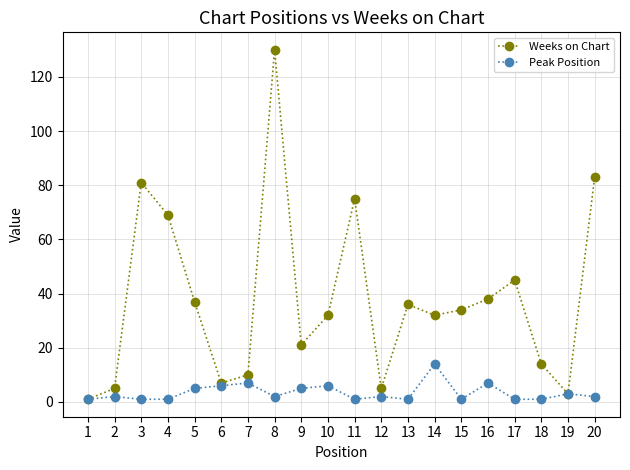

True or false: Peak Position has more than 2 interior local peaks.

True